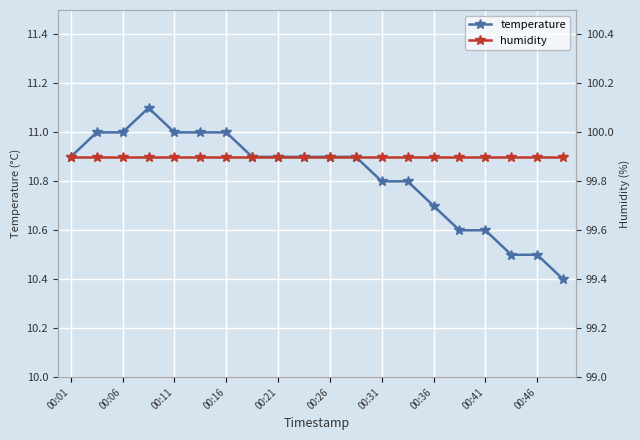

The temperature series shows 19.5 at 00:06. True or false?

False